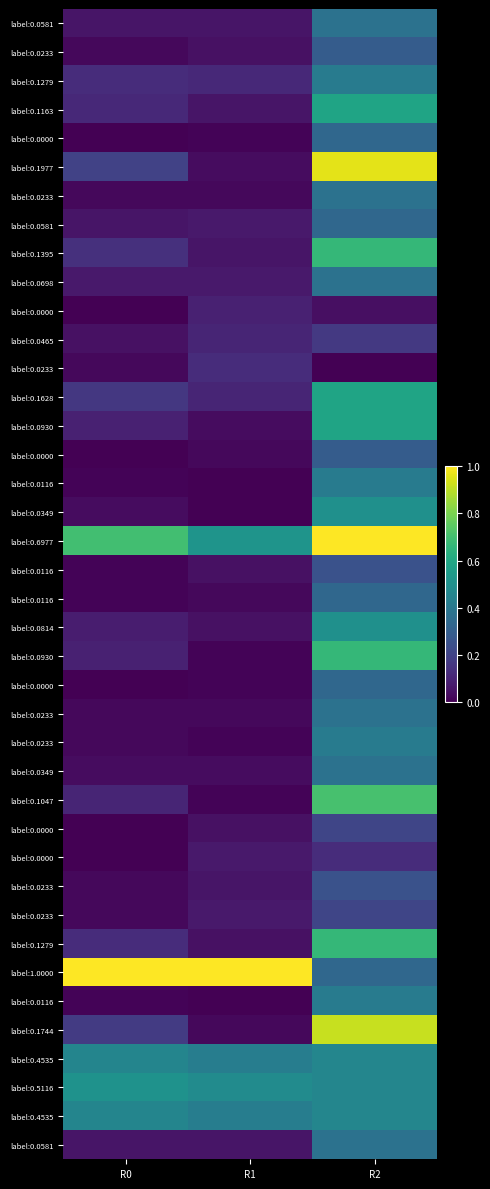

Count the number of data series in this chart.

40